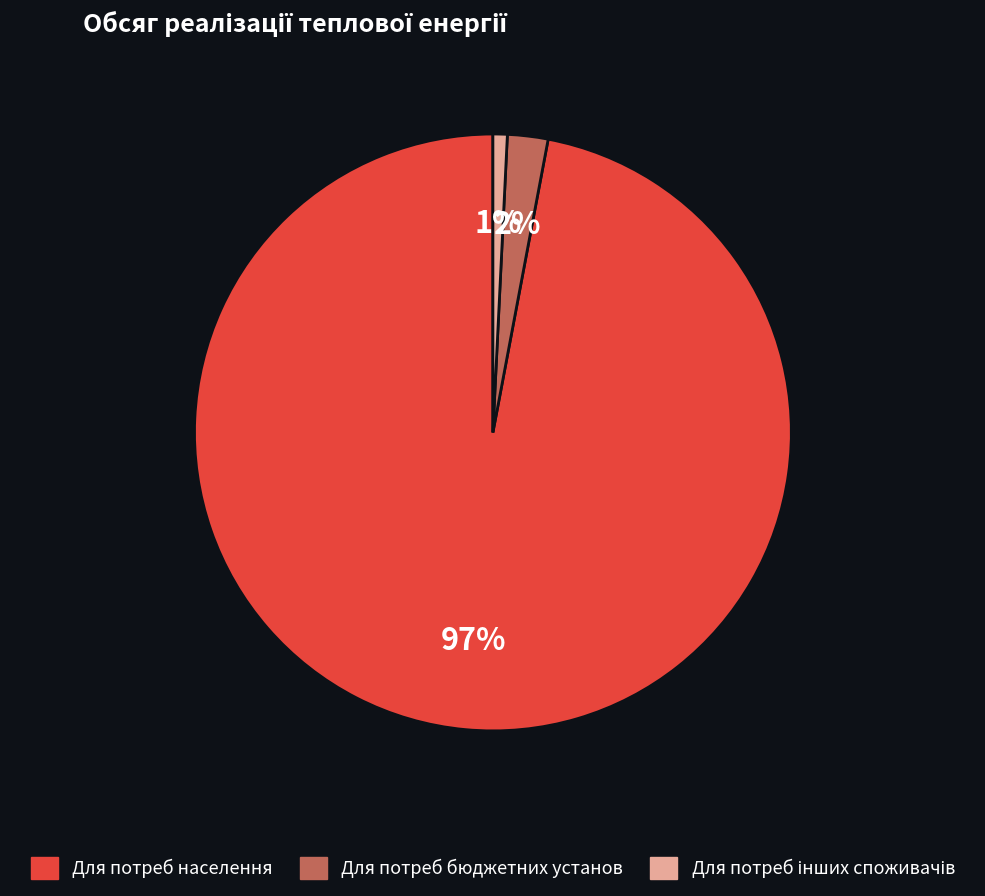

What is the majority slice?

Для потреб населення